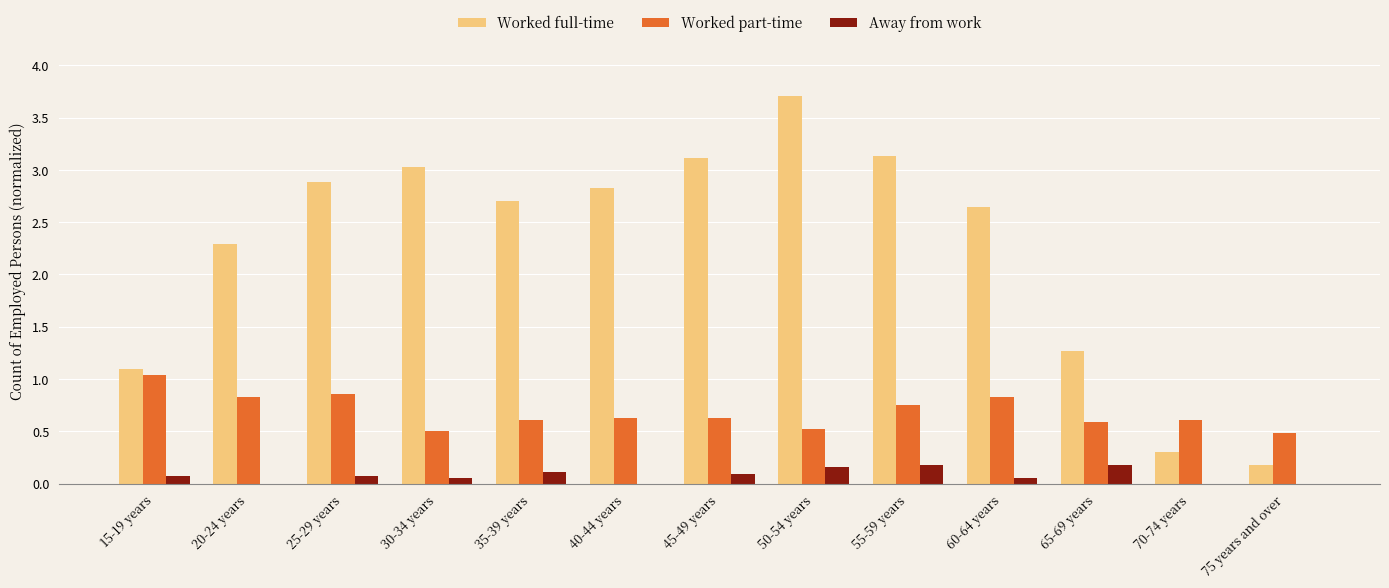

At which category is the sum across all series the highest?

50-54 years